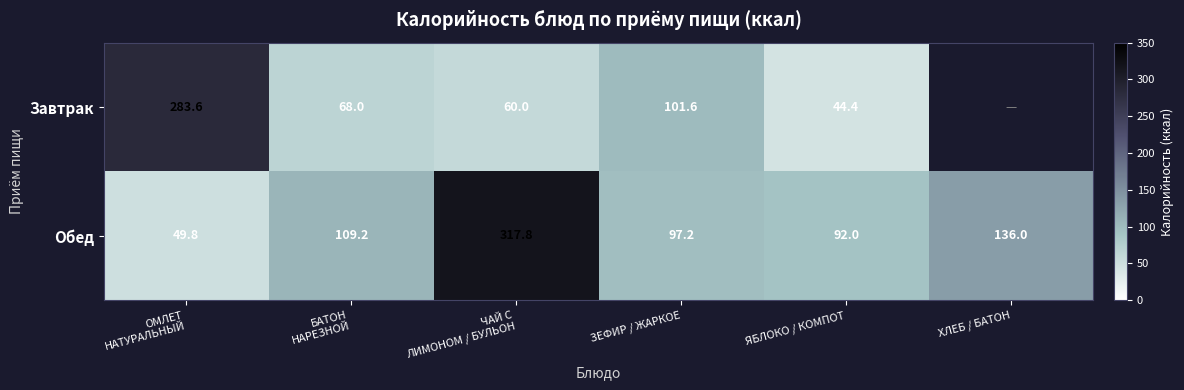

Between ЯБЛОКО / КОМПОТ and ЗЕФИР / ЖАРКОЕ, which is larger?

ЗЕФИР / ЖАРКОЕ